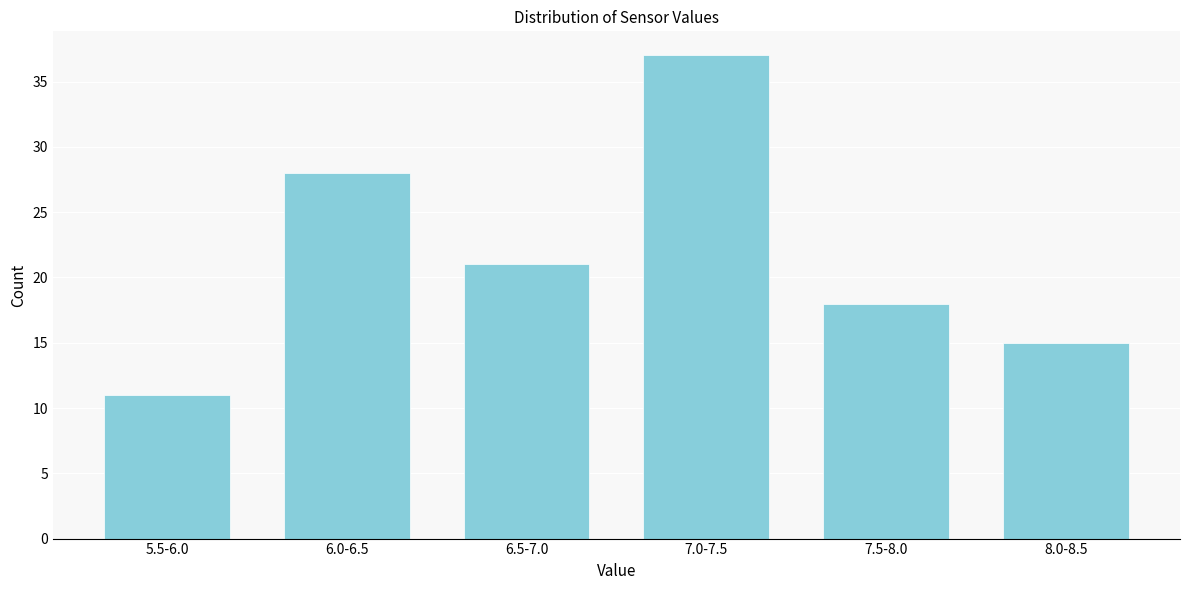

Reading right to left, list all the values displayed in this chart.

8.0-8.5=15	7.5-8.0=18	7.0-7.5=37	6.5-7.0=21	6.0-6.5=28	5.5-6.0=11